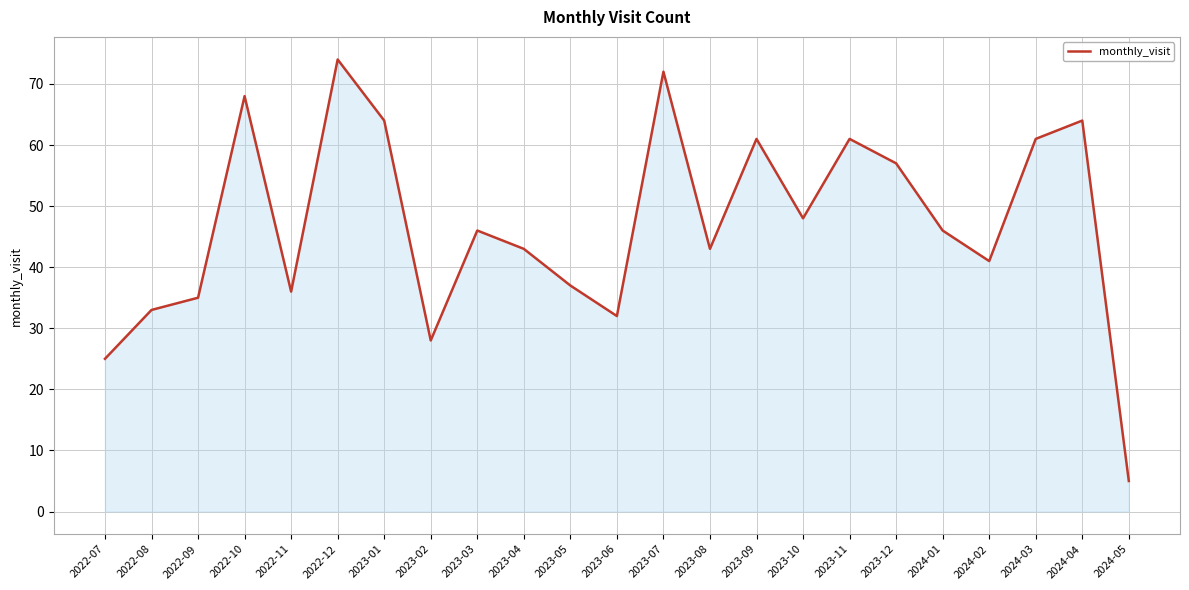

Which has a higher value, 2023-10 or 2023-11?

2023-11